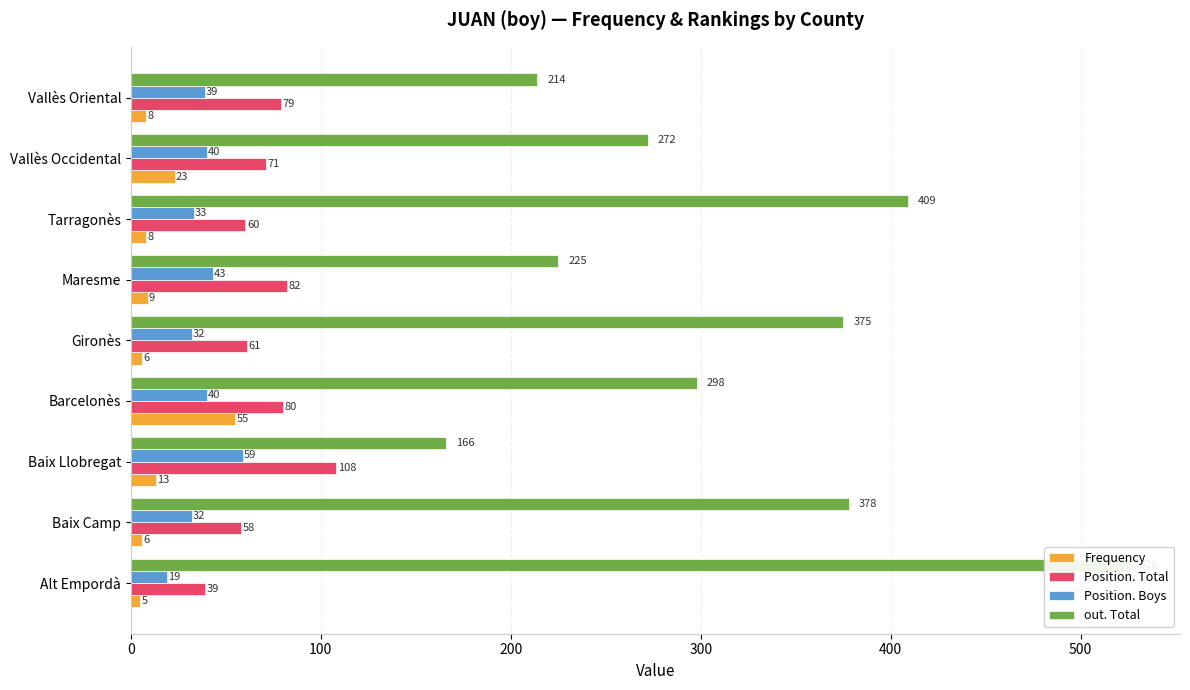

What is the greatest value displayed?

526